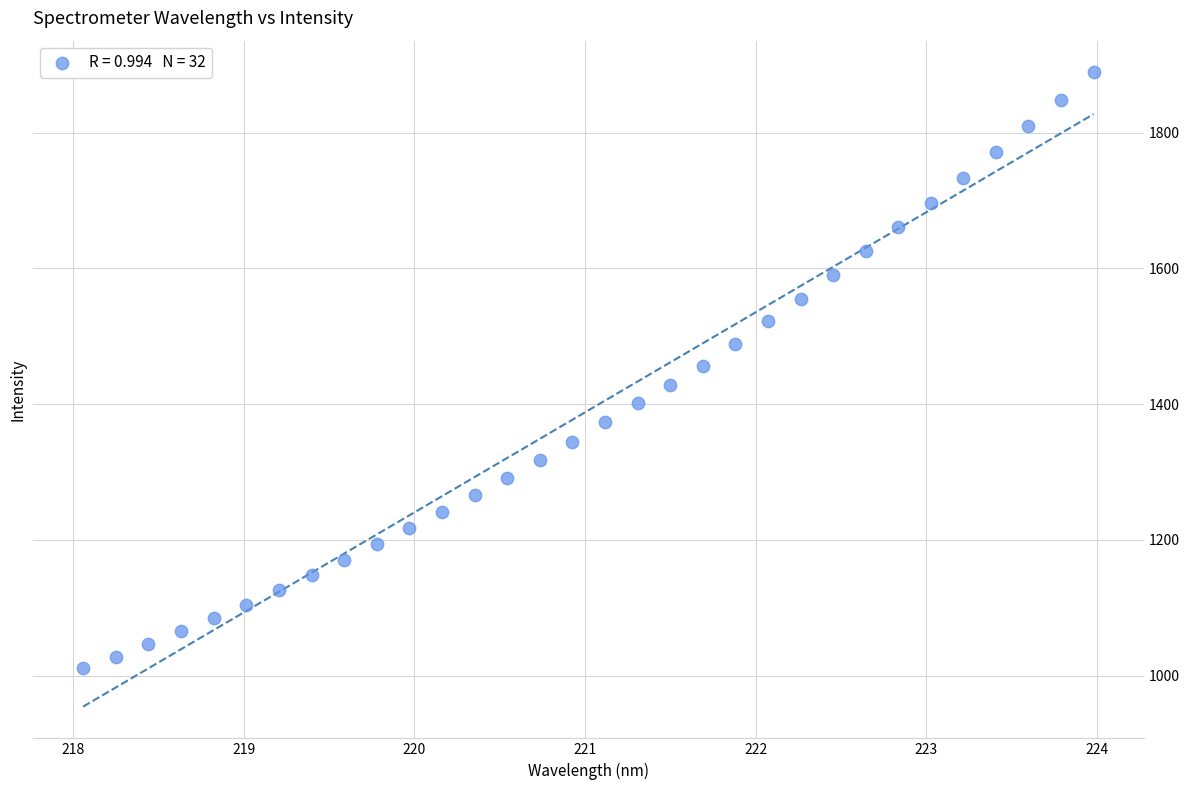

What is the range of X values (max minus min)?

5.9